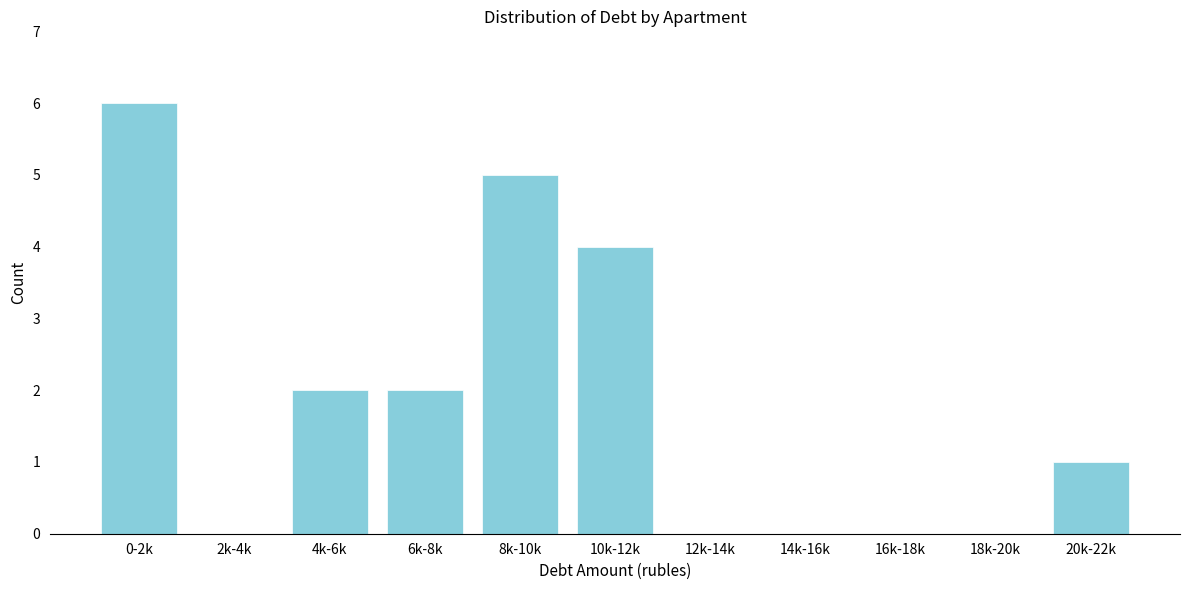

Reading left to right, what are all the values shown in this chart?

0-2k=6	2k-4k=0	4k-6k=2	6k-8k=2	8k-10k=5	10k-12k=4	12k-14k=0	14k-16k=0	16k-18k=0	18k-20k=0	20k-22k=1